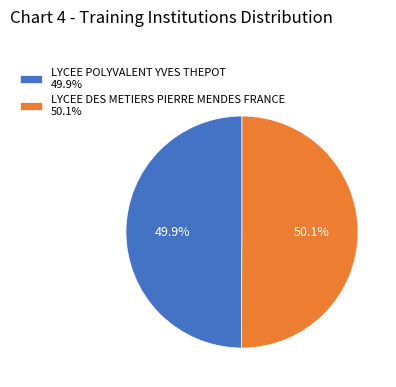

What percentage is the LYCEE DES METIERS PIERRE MENDES FRANCE slice, to the nearest percent?

50%